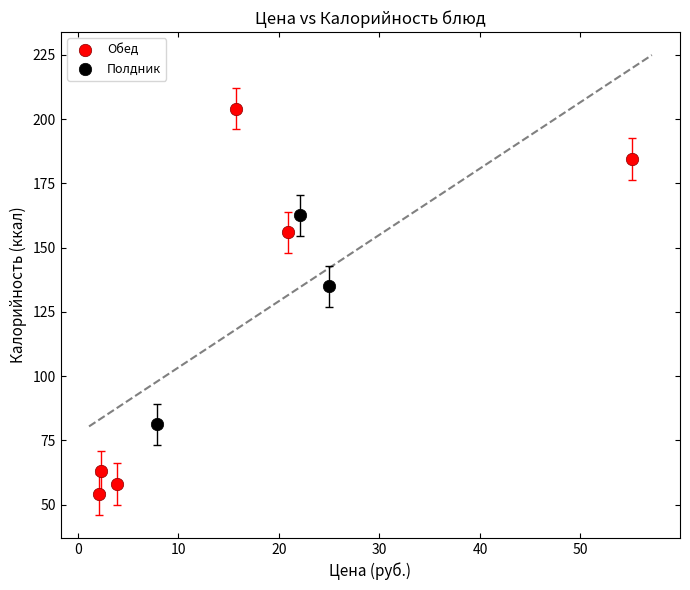

Which series has the largest Y range (max minus min)?

Обед